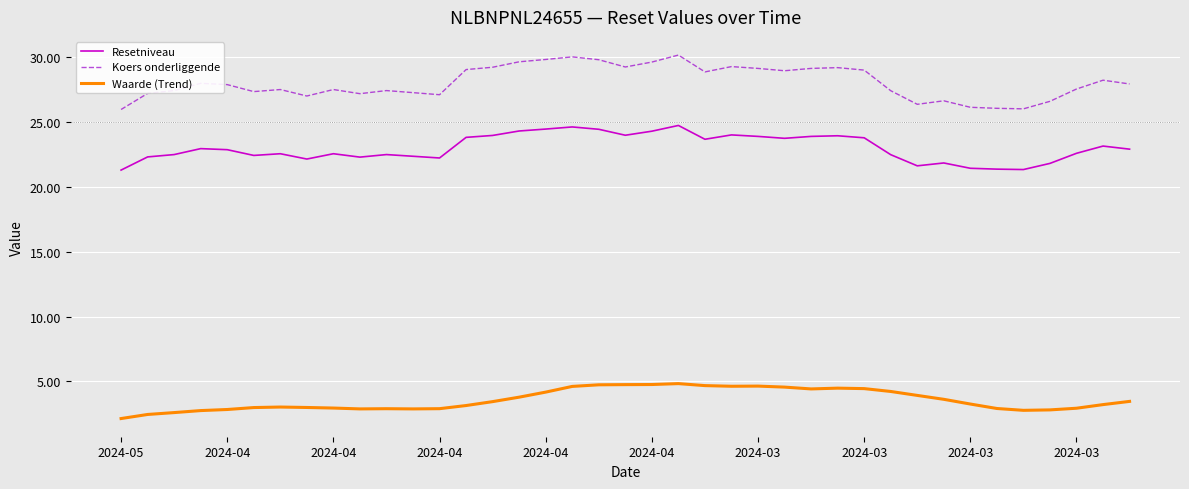

Which series has the largest total across all categories?

Koers onderliggende